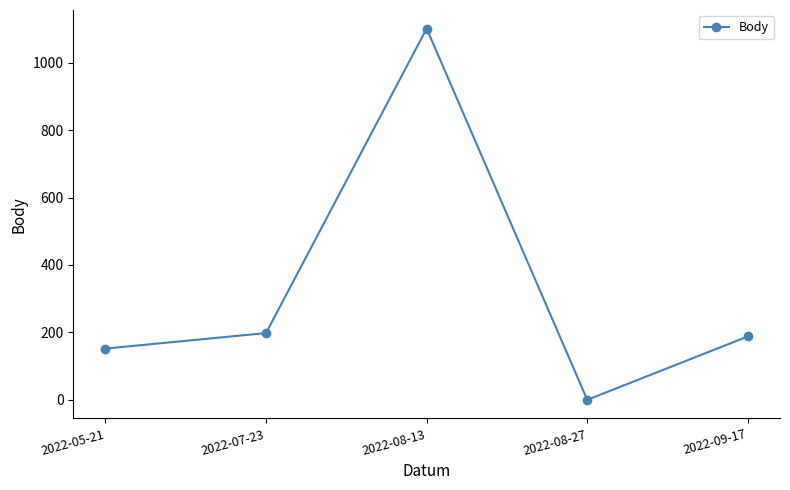

The value at 2022-08-13 is 519. True or false?

False